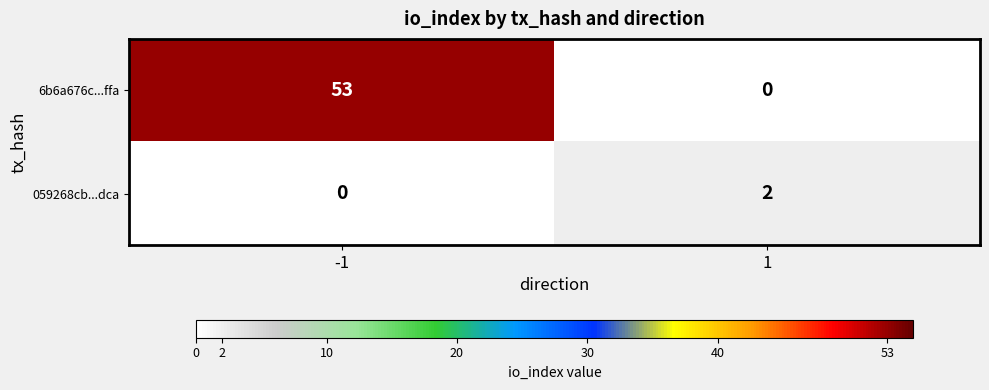

What is the total value across all series at 1?

2